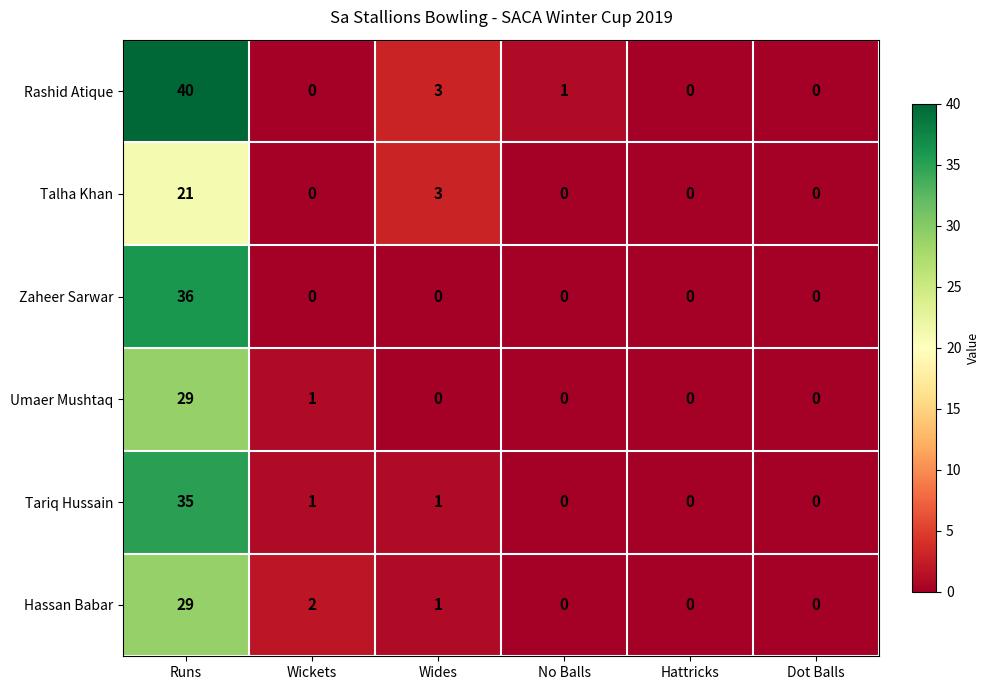

Which series changed the most between Wides and No Balls?

Talha Khan